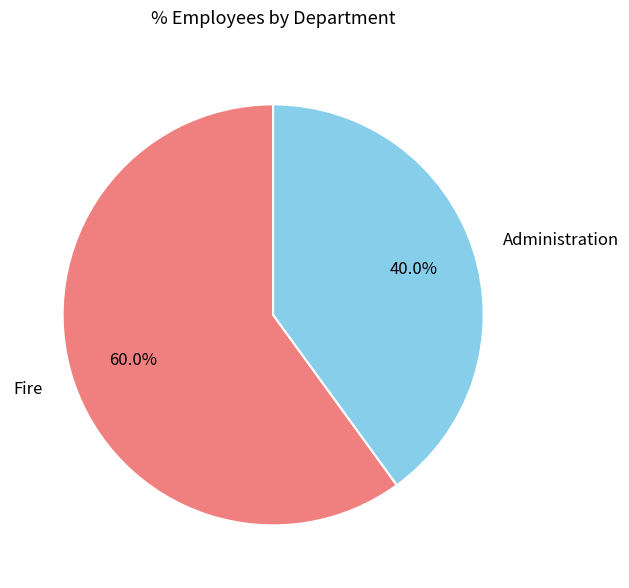

What is the largest slice in the pie chart?

Fire